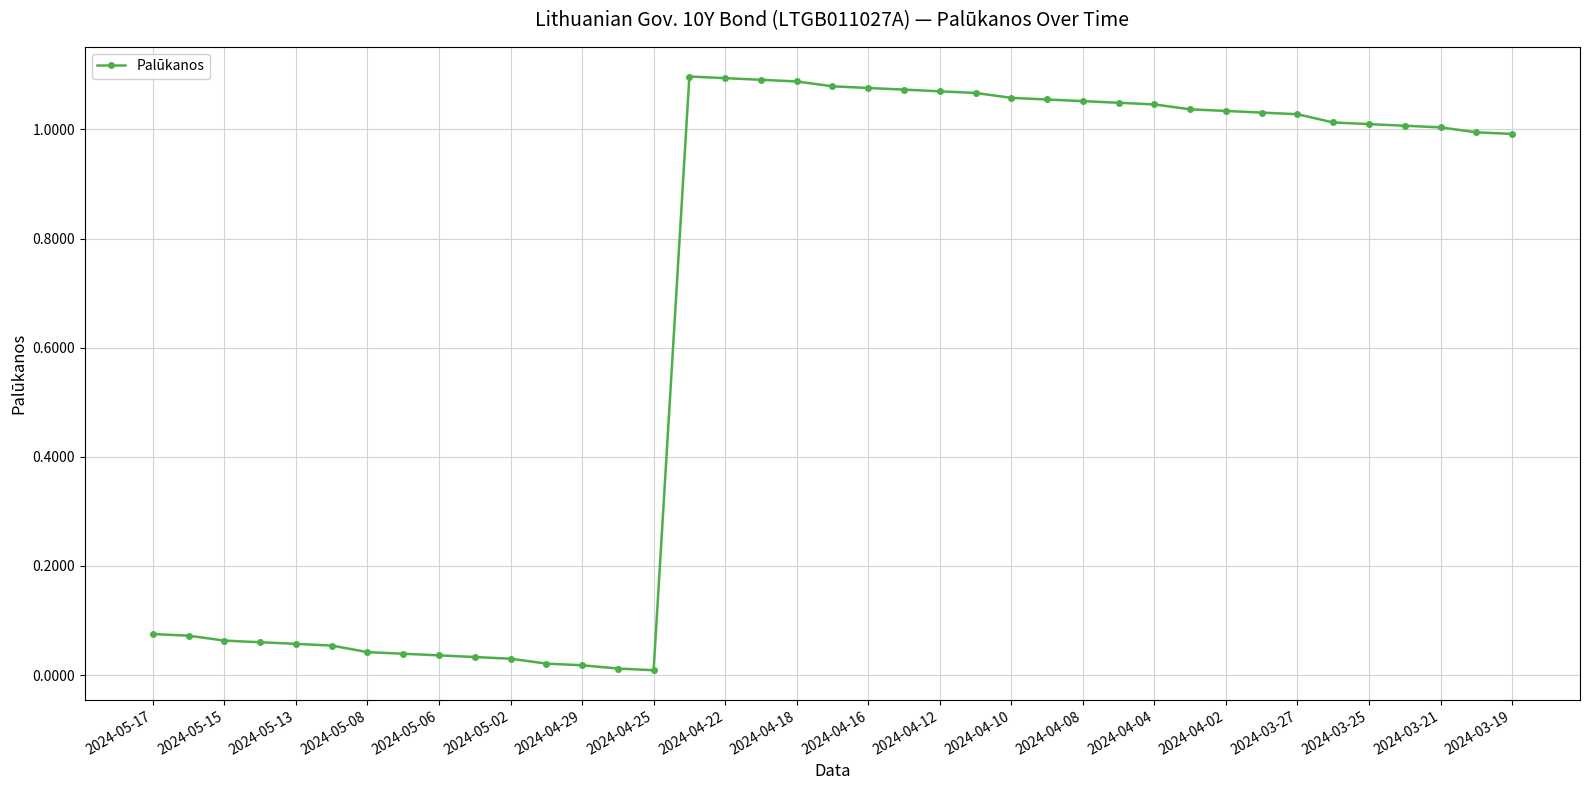

What is the sum of all values?

25.8